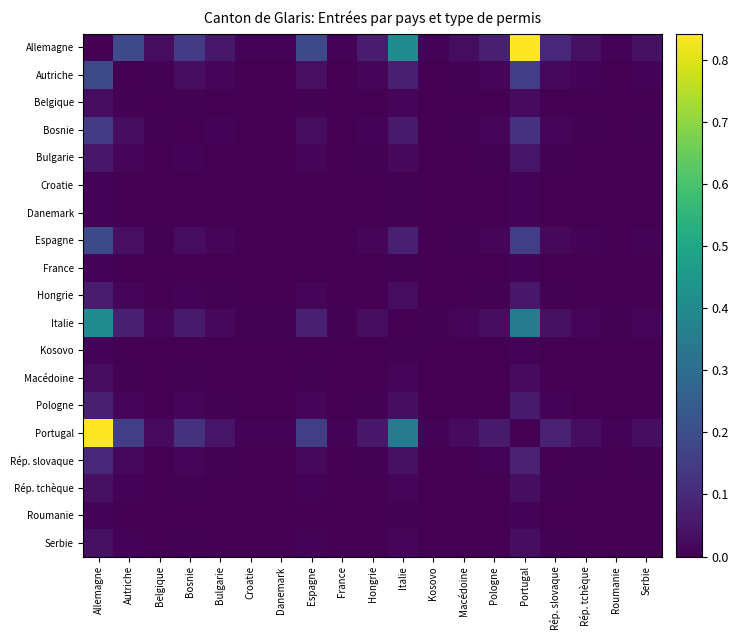

Reading right to left, what are all the values shown in this chart?

Allemagne: Serbie=0.0	Roumanie=0.0	Rép. tchèque=0.0	Rép. slovaque=0.1	Portugal=0.8	Pologne=0.1	Macédoine=0.0	Kosovo=0.0	Italie=0.4	Hongrie=0.1	France=0.0	Espagne=0.2	Danemark=0.0	Croatie=0.0	Bulgarie=0.1	Bosnie=0.1	Belgique=0.0	Autriche=0.2	Allemagne=0.0
Autriche: Serbie=0.0	Roumanie=0.0	Rép. tchèque=0.0	Rép. slovaque=0.0	Portugal=0.2	Pologne=0.0	Macédoine=0.0	Kosovo=0.0	Italie=0.1	Hongrie=0.0	France=0.0	Espagne=0.0	Danemark=0.0	Croatie=0.0	Bulgarie=0.0	Bosnie=0.0	Belgique=0.0	Autriche=0.0	Allemagne=0.2
Belgique: Serbie=0.0	Roumanie=0.0	Rép. tchèque=0.0	Rép. slovaque=0.0	Portugal=0.0	Pologne=0.0	Macédoine=0.0	Kosovo=0.0	Italie=0.0	Hongrie=0.0	France=0.0	Espagne=0.0	Danemark=0.0	Croatie=0.0	Bulgarie=0.0	Bosnie=0.0	Belgique=0.0	Autriche=0.0	Allemagne=0.0
Bosnie: Serbie=0.0	Roumanie=0.0	Rép. tchèque=0.0	Rép. slovaque=0.0	Portugal=0.1	Pologne=0.0	Macédoine=0.0	Kosovo=0.0	Italie=0.1	Hongrie=0.0	France=0.0	Espagne=0.0	Danemark=0.0	Croatie=0.0	Bulgarie=0.0	Bosnie=0.0	Belgique=0.0	Autriche=0.0	Allemagne=0.1
Bulgarie: Serbie=0.0	Roumanie=0.0	Rép. tchèque=0.0	Rép. slovaque=0.0	Portugal=0.0	Pologne=0.0	Macédoine=0.0	Kosovo=0.0	Italie=0.0	Hongrie=0.0	France=0.0	Espagne=0.0	Danemark=0.0	Croatie=0.0	Bulgarie=0.0	Bosnie=0.0	Belgique=0.0	Autriche=0.0	Allemagne=0.1
Croatie: Serbie=0.0	Roumanie=0.0	Rép. tchèque=0.0	Rép. slovaque=0.0	Portugal=0.0	Pologne=0.0	Macédoine=0.0	Kosovo=0.0	Italie=0.0	Hongrie=0.0	France=0.0	Espagne=0.0	Danemark=0.0	Croatie=0.0	Bulgarie=0.0	Bosnie=0.0	Belgique=0.0	Autriche=0.0	Allemagne=0.0
Danemark: Serbie=0.0	Roumanie=0.0	Rép. tchèque=0.0	Rép. slovaque=0.0	Portugal=0.0	Pologne=0.0	Macédoine=0.0	Kosovo=0.0	Italie=0.0	Hongrie=0.0	France=0.0	Espagne=0.0	Danemark=0.0	Croatie=0.0	Bulgarie=0.0	Bosnie=0.0	Belgique=0.0	Autriche=0.0	Allemagne=0.0
Espagne: Serbie=0.0	Roumanie=0.0	Rép. tchèque=0.0	Rép. slovaque=0.0	Portugal=0.2	Pologne=0.0	Macédoine=0.0	Kosovo=0.0	Italie=0.1	Hongrie=0.0	France=0.0	Espagne=0.0	Danemark=0.0	Croatie=0.0	Bulgarie=0.0	Bosnie=0.0	Belgique=0.0	Autriche=0.0	Allemagne=0.2
France: Serbie=0.0	Roumanie=0.0	Rép. tchèque=0.0	Rép. slovaque=0.0	Portugal=0.0	Pologne=0.0	Macédoine=0.0	Kosovo=0.0	Italie=0.0	Hongrie=0.0	France=0.0	Espagne=0.0	Danemark=0.0	Croatie=0.0	Bulgarie=0.0	Bosnie=0.0	Belgique=0.0	Autriche=0.0	Allemagne=0.0
Hongrie: Serbie=0.0	Roumanie=0.0	Rép. tchèque=0.0	Rép. slovaque=0.0	Portugal=0.1	Pologne=0.0	Macédoine=0.0	Kosovo=0.0	Italie=0.0	Hongrie=0.0	France=0.0	Espagne=0.0	Danemark=0.0	Croatie=0.0	Bulgarie=0.0	Bosnie=0.0	Belgique=0.0	Autriche=0.0	Allemagne=0.1
Italie: Serbie=0.0	Roumanie=0.0	Rép. tchèque=0.0	Rép. slovaque=0.0	Portugal=0.3	Pologne=0.0	Macédoine=0.0	Kosovo=0.0	Italie=0.0	Hongrie=0.0	France=0.0	Espagne=0.1	Danemark=0.0	Croatie=0.0	Bulgarie=0.0	Bosnie=0.1	Belgique=0.0	Autriche=0.1	Allemagne=0.4
Kosovo: Serbie=0.0	Roumanie=0.0	Rép. tchèque=0.0	Rép. slovaque=0.0	Portugal=0.0	Pologne=0.0	Macédoine=0.0	Kosovo=0.0	Italie=0.0	Hongrie=0.0	France=0.0	Espagne=0.0	Danemark=0.0	Croatie=0.0	Bulgarie=0.0	Bosnie=0.0	Belgique=0.0	Autriche=0.0	Allemagne=0.0
Macédoine: Serbie=0.0	Roumanie=0.0	Rép. tchèque=0.0	Rép. slovaque=0.0	Portugal=0.0	Pologne=0.0	Macédoine=0.0	Kosovo=0.0	Italie=0.0	Hongrie=0.0	France=0.0	Espagne=0.0	Danemark=0.0	Croatie=0.0	Bulgarie=0.0	Bosnie=0.0	Belgique=0.0	Autriche=0.0	Allemagne=0.0
Pologne: Serbie=0.0	Roumanie=0.0	Rép. tchèque=0.0	Rép. slovaque=0.0	Portugal=0.1	Pologne=0.0	Macédoine=0.0	Kosovo=0.0	Italie=0.0	Hongrie=0.0	France=0.0	Espagne=0.0	Danemark=0.0	Croatie=0.0	Bulgarie=0.0	Bosnie=0.0	Belgique=0.0	Autriche=0.0	Allemagne=0.1
Portugal: Serbie=0.0	Roumanie=0.0	Rép. tchèque=0.0	Rép. slovaque=0.1	Portugal=0.0	Pologne=0.1	Macédoine=0.0	Kosovo=0.0	Italie=0.3	Hongrie=0.1	France=0.0	Espagne=0.2	Danemark=0.0	Croatie=0.0	Bulgarie=0.0	Bosnie=0.1	Belgique=0.0	Autriche=0.2	Allemagne=0.8
Rép. slovaque: Serbie=0.0	Roumanie=0.0	Rép. tchèque=0.0	Rép. slovaque=0.0	Portugal=0.1	Pologne=0.0	Macédoine=0.0	Kosovo=0.0	Italie=0.0	Hongrie=0.0	France=0.0	Espagne=0.0	Danemark=0.0	Croatie=0.0	Bulgarie=0.0	Bosnie=0.0	Belgique=0.0	Autriche=0.0	Allemagne=0.1
Rép. tchèque: Serbie=0.0	Roumanie=0.0	Rép. tchèque=0.0	Rép. slovaque=0.0	Portugal=0.0	Pologne=0.0	Macédoine=0.0	Kosovo=0.0	Italie=0.0	Hongrie=0.0	France=0.0	Espagne=0.0	Danemark=0.0	Croatie=0.0	Bulgarie=0.0	Bosnie=0.0	Belgique=0.0	Autriche=0.0	Allemagne=0.0
Roumanie: Serbie=0.0	Roumanie=0.0	Rép. tchèque=0.0	Rép. slovaque=0.0	Portugal=0.0	Pologne=0.0	Macédoine=0.0	Kosovo=0.0	Italie=0.0	Hongrie=0.0	France=0.0	Espagne=0.0	Danemark=0.0	Croatie=0.0	Bulgarie=0.0	Bosnie=0.0	Belgique=0.0	Autriche=0.0	Allemagne=0.0
Serbie: Serbie=0.0	Roumanie=0.0	Rép. tchèque=0.0	Rép. slovaque=0.0	Portugal=0.0	Pologne=0.0	Macédoine=0.0	Kosovo=0.0	Italie=0.0	Hongrie=0.0	France=0.0	Espagne=0.0	Danemark=0.0	Croatie=0.0	Bulgarie=0.0	Bosnie=0.0	Belgique=0.0	Autriche=0.0	Allemagne=0.0